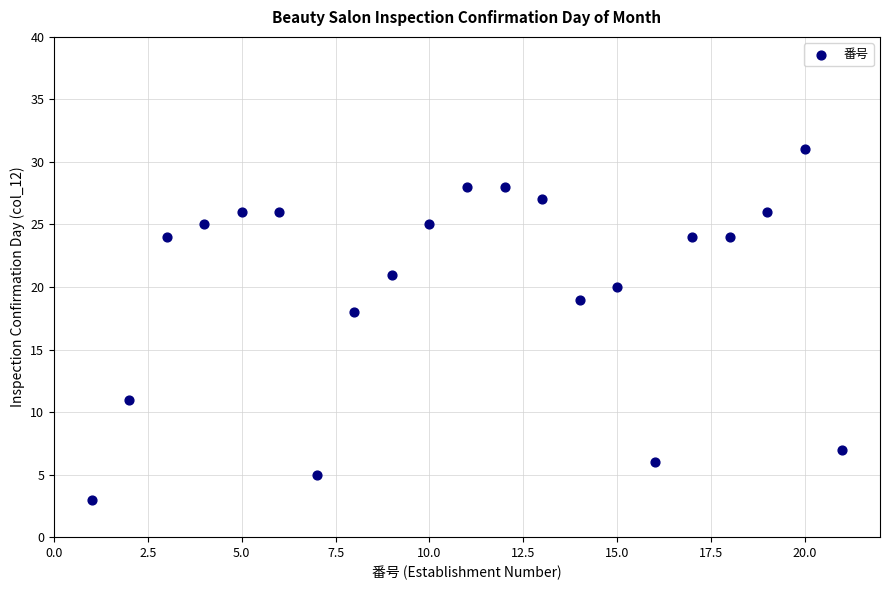

What Y value in the scatter plot is closest to 17?

18